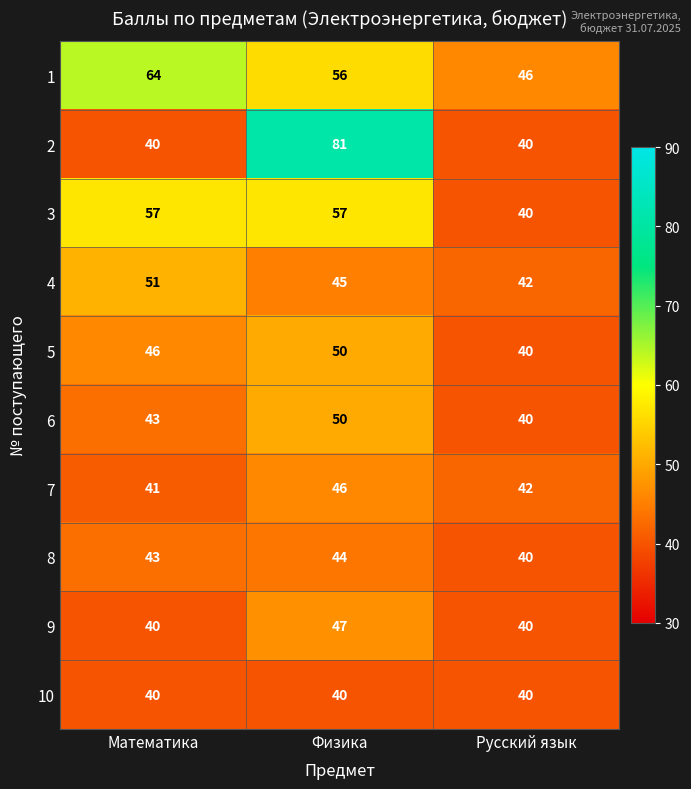

The 9 series shows 40 at Русский язык. True or false?

True